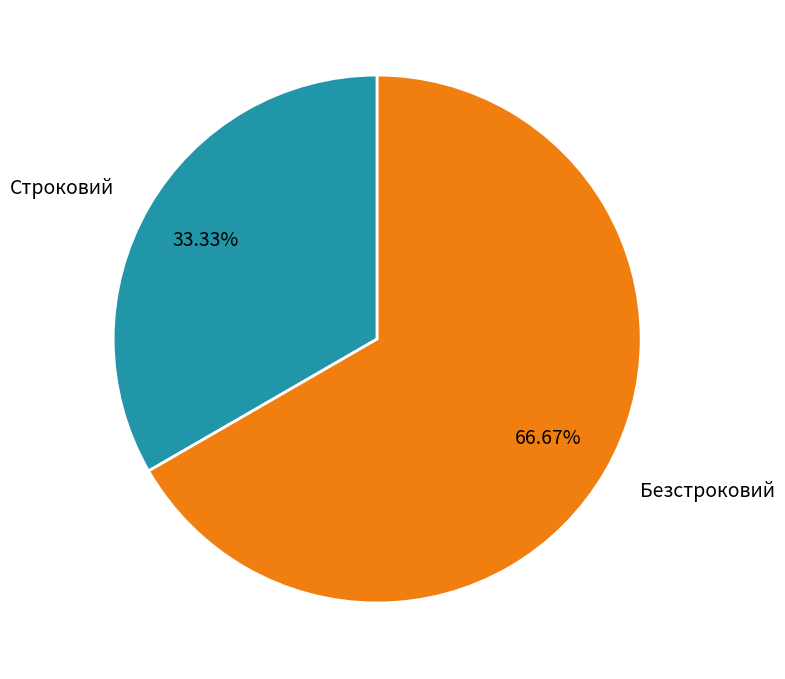

Which slice is the smallest?

Строковий